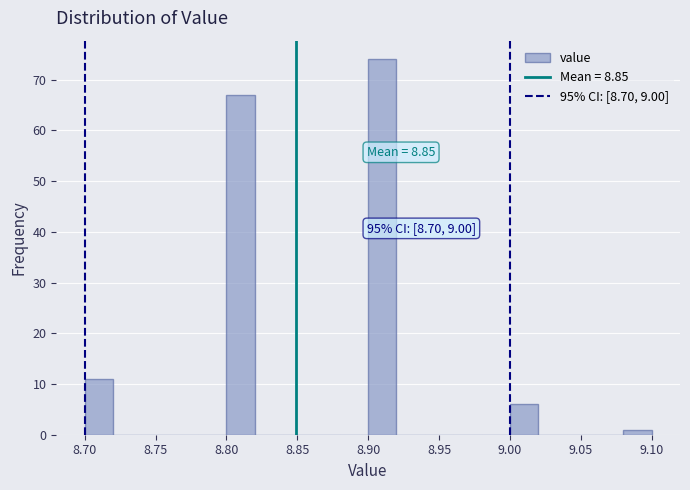

Which range on the x-axis has the tallest bar?

8.90 to 8.92